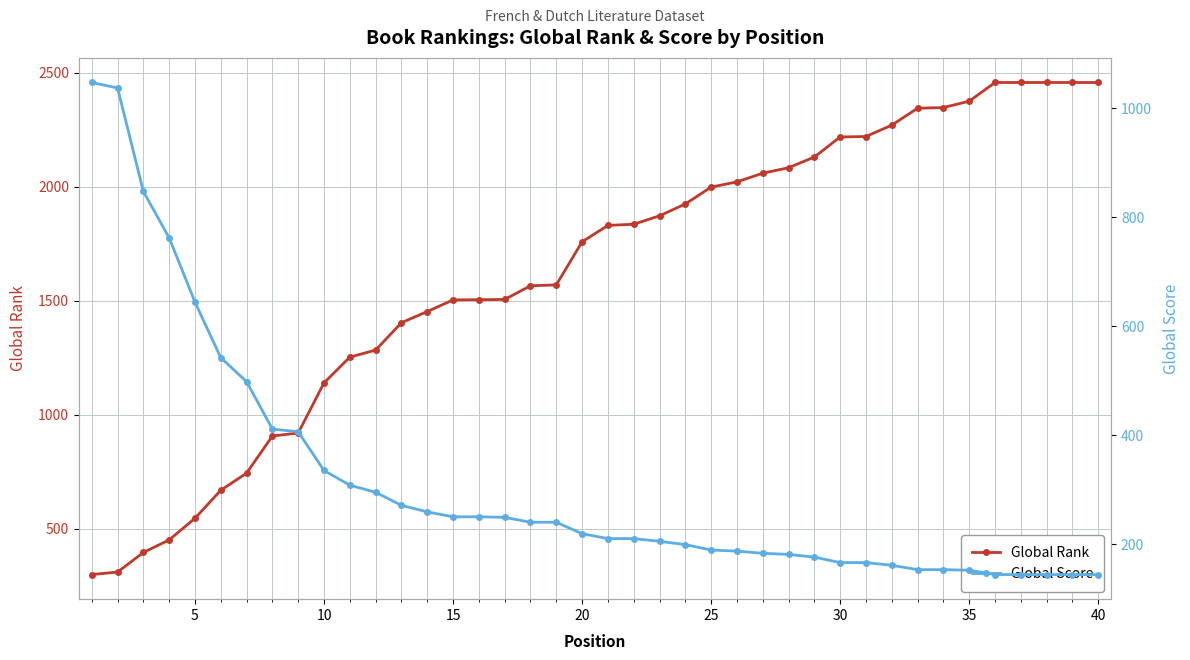

What is the sum of all Global Rank values?

65017